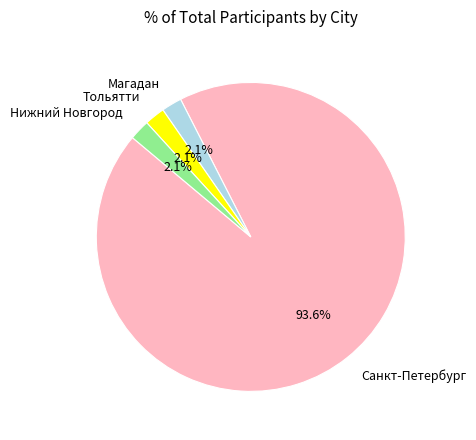

Is Санкт-Петербург the majority of the pie?

Yes